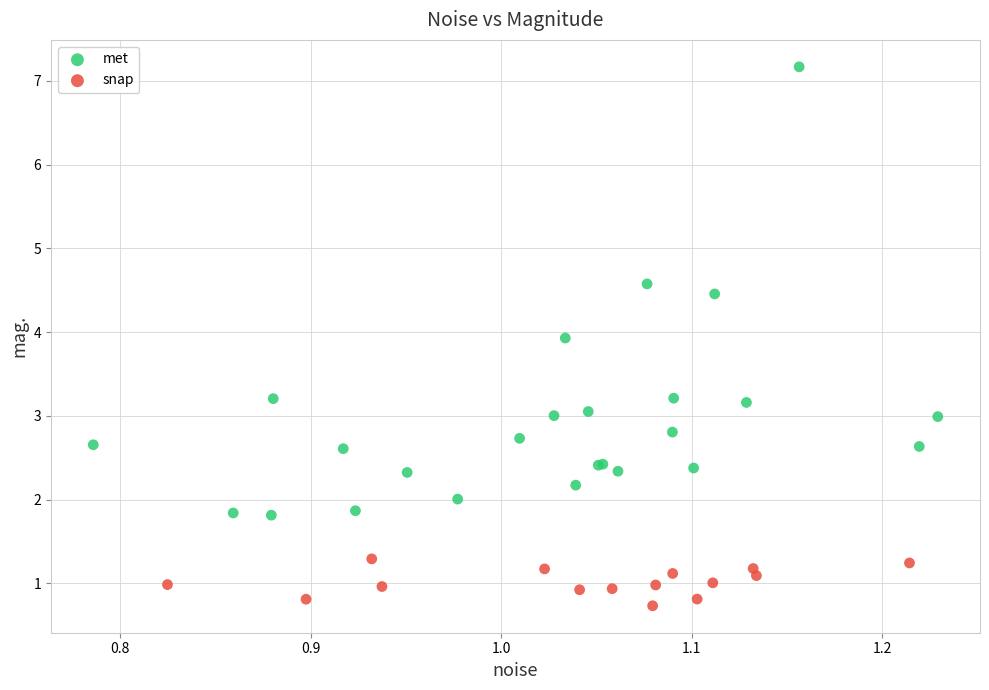

Which series has the largest Y range (max minus min)?

met